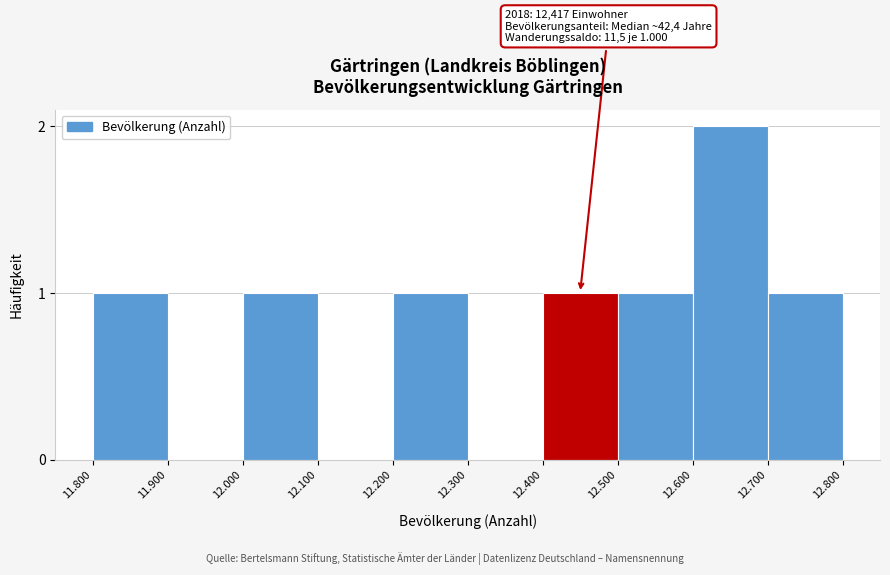

Reading left to right, extract all data points from this chart.

11.800=1	11.900=0	12.000=1	12.100=0	12.200=1	12.300=0	12.400=1	12.500=1	12.600=2	12.700=1